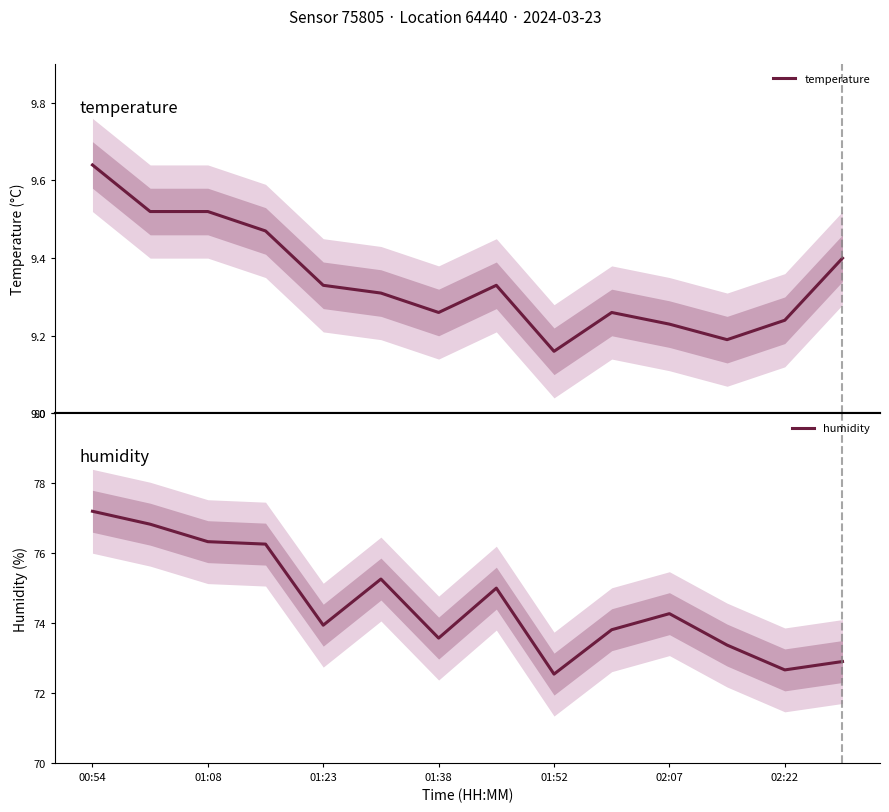

Count the temperature values in the range 9 to 10.

14